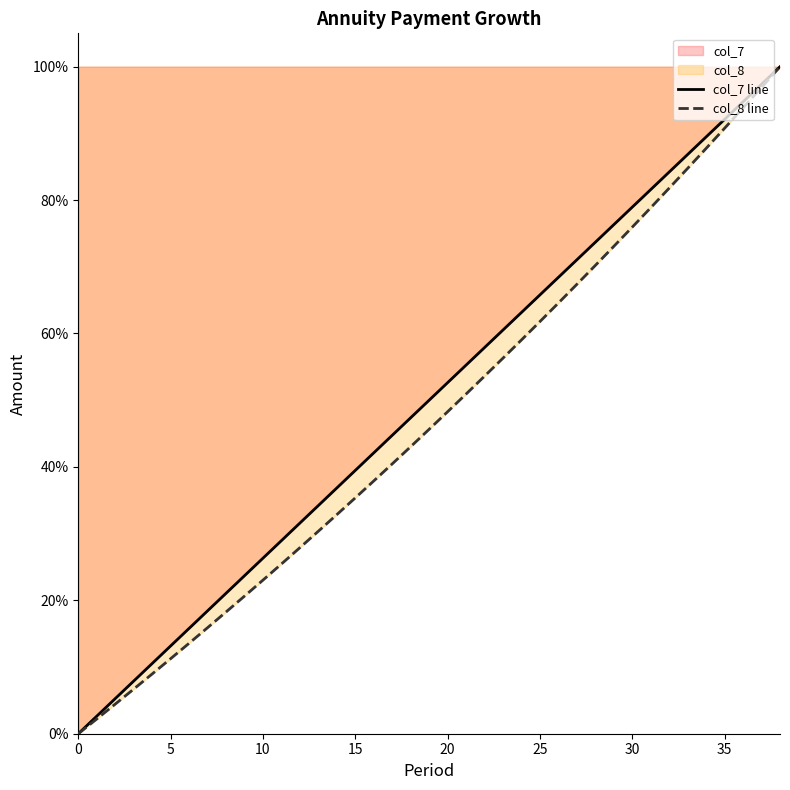

What is the sum of all col_8 line values?

1839.6